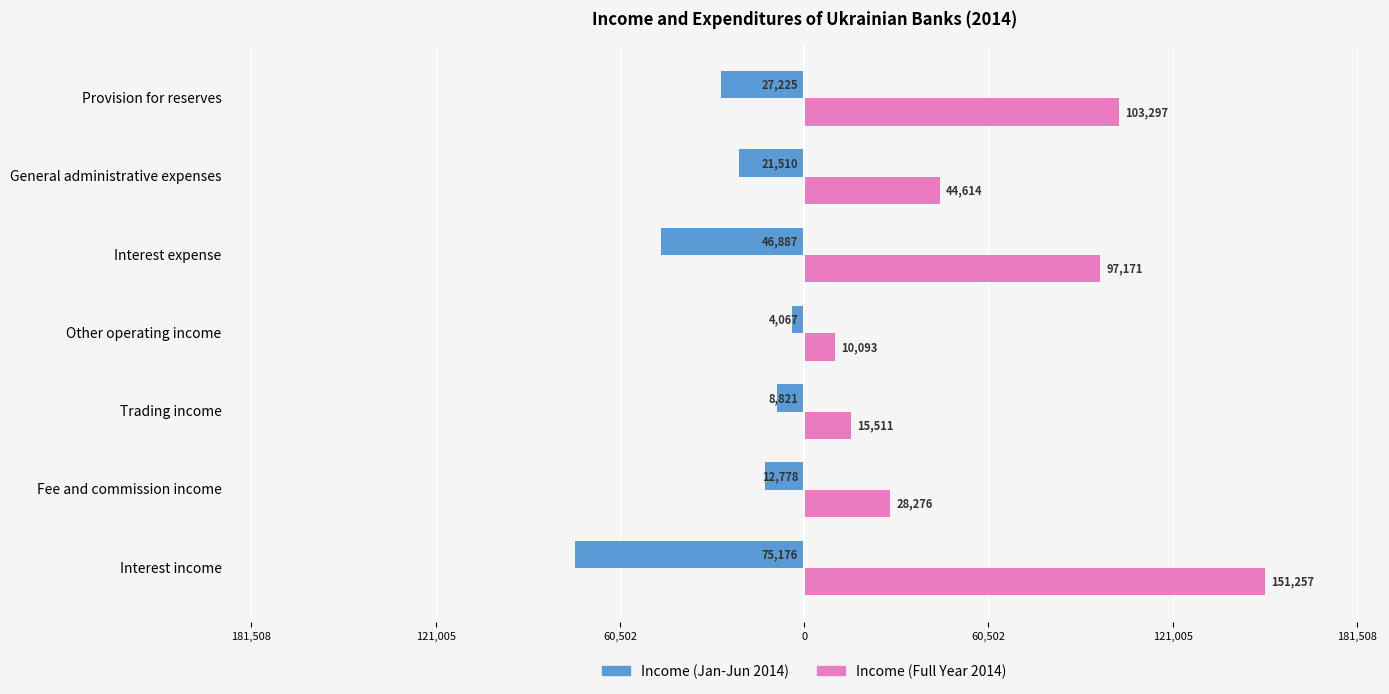

What is the value of the Income (Full Year 2014) bar at the 1st from the left?

151257